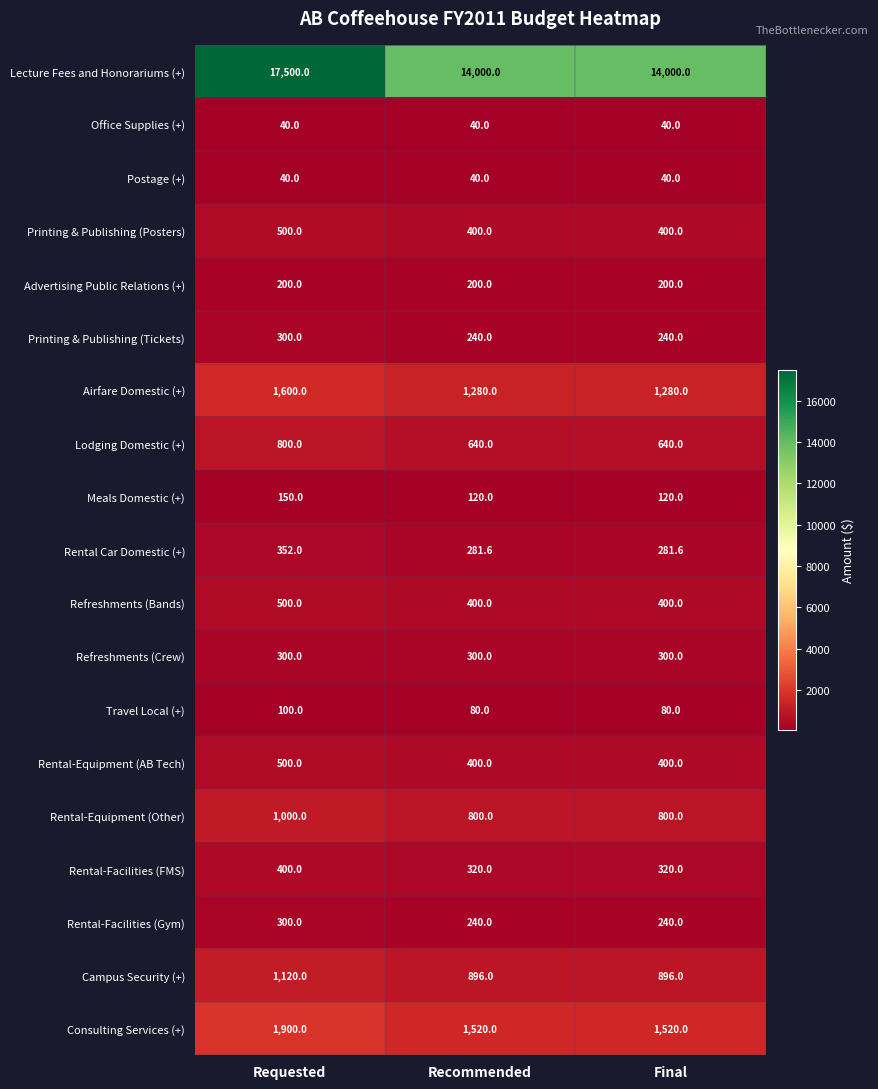

What value does the Lecture Fees and Honorariums (+) series have at Recommended?

14000.0